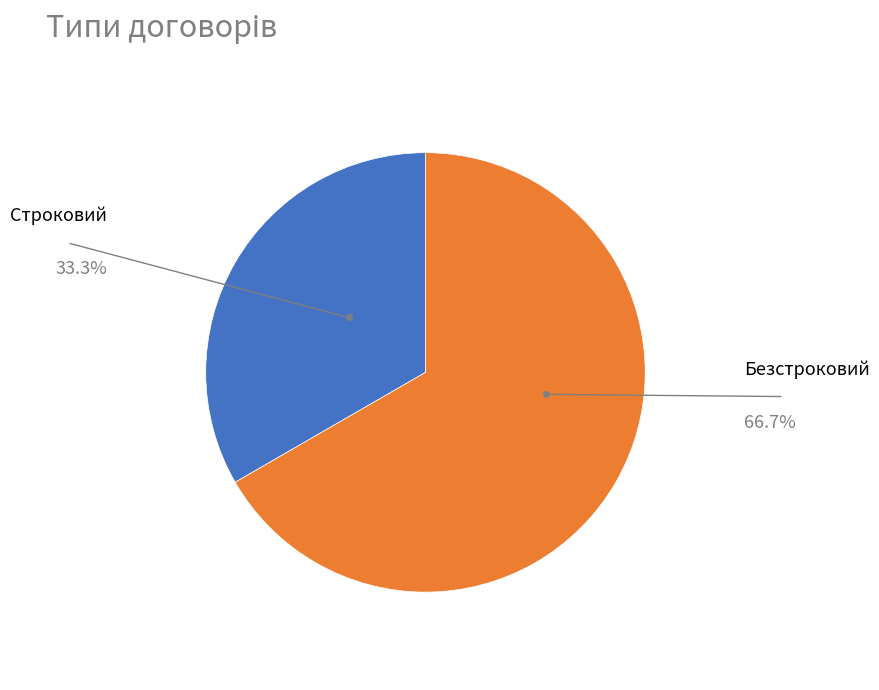

Count the number of slices in the pie.

2